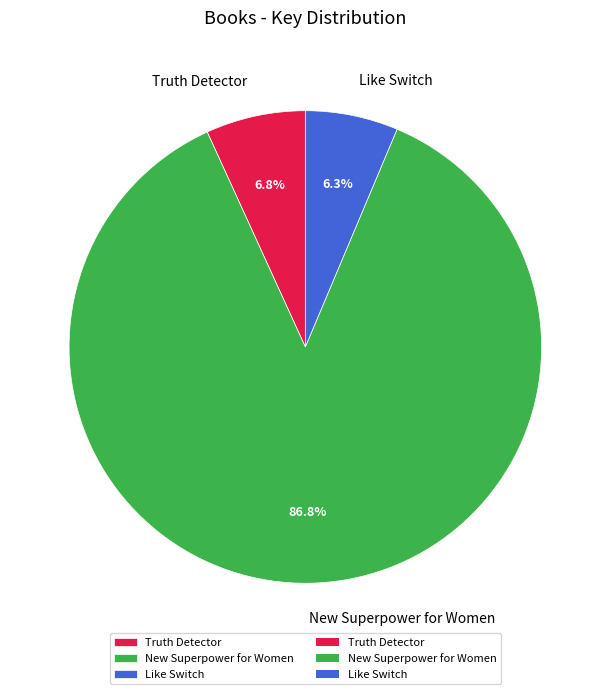

What is the largest slice in the pie chart?

New Superpower for Women